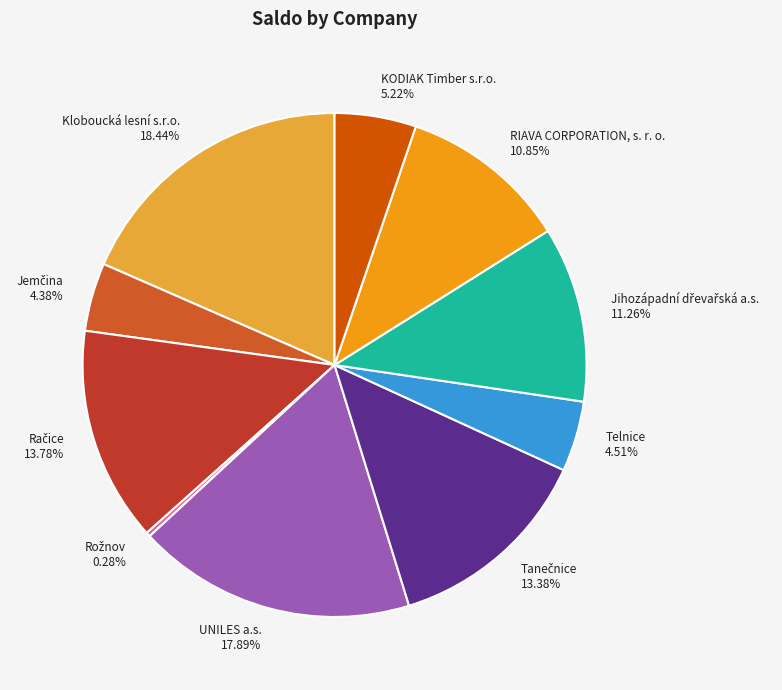

Combined, do Kloboucká lesní s.r.o. and RIAVA CORPORATION, s. r. o. account for over 50%?

No